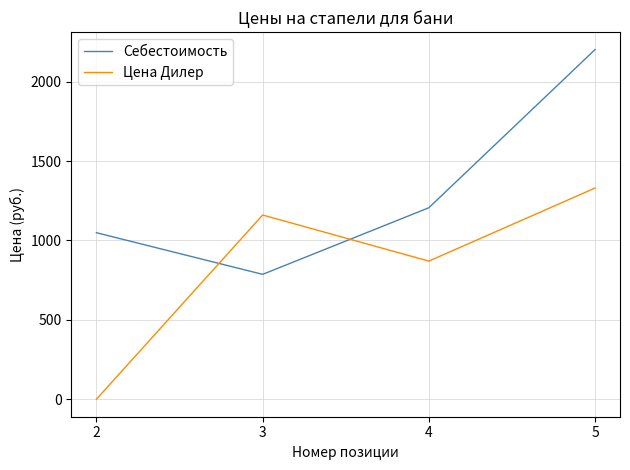

At how many categories does at least one series exceed 1596?

1